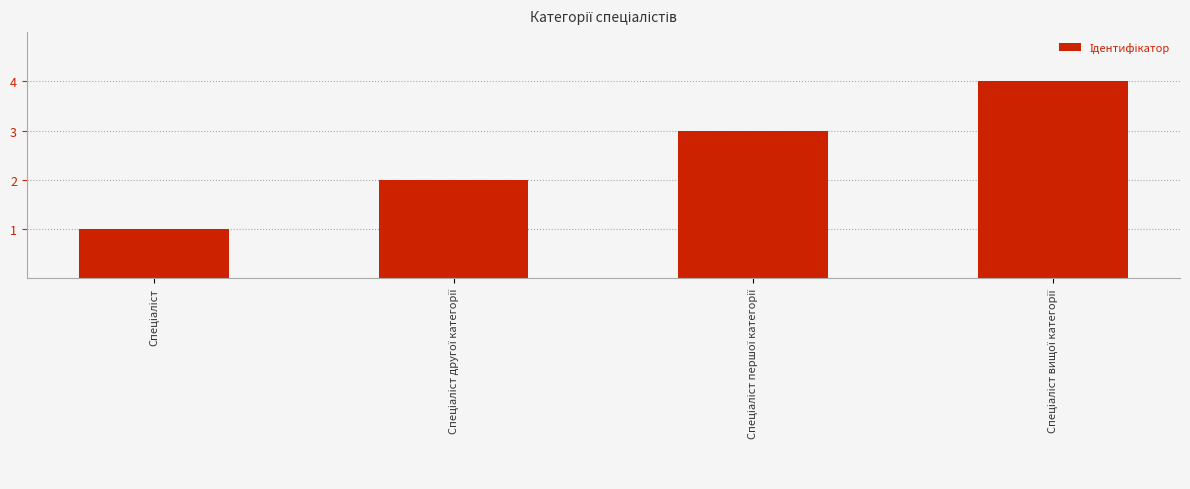

What is the sum of all values?

10